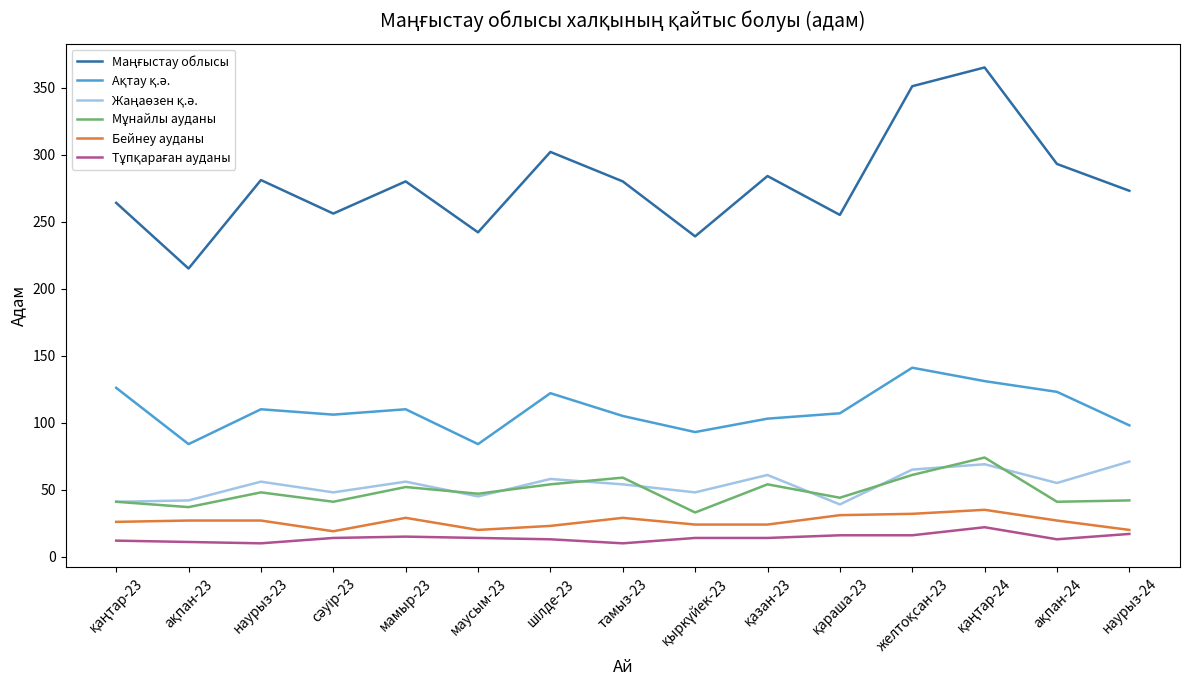

What position from the right is мамыр-23?

11